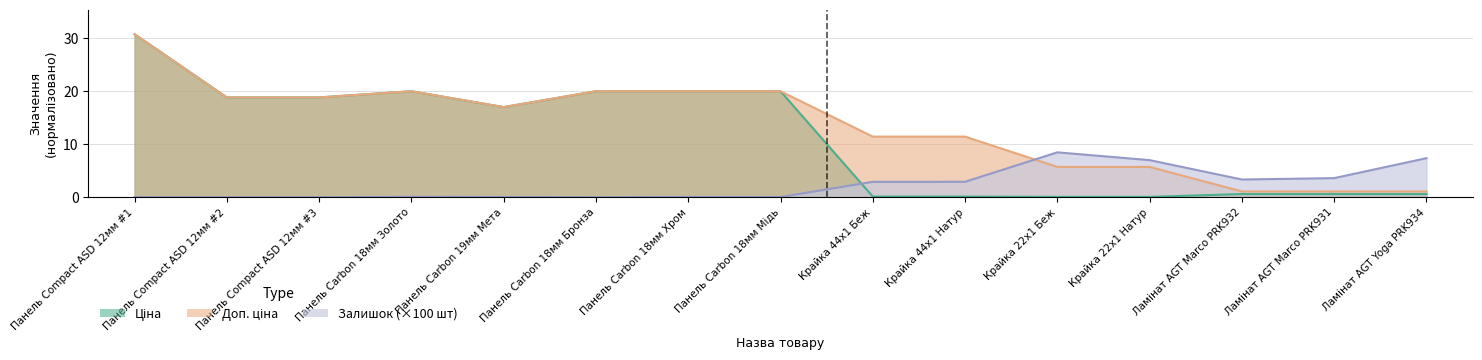

How many values in the Ціна series are below 16?

7